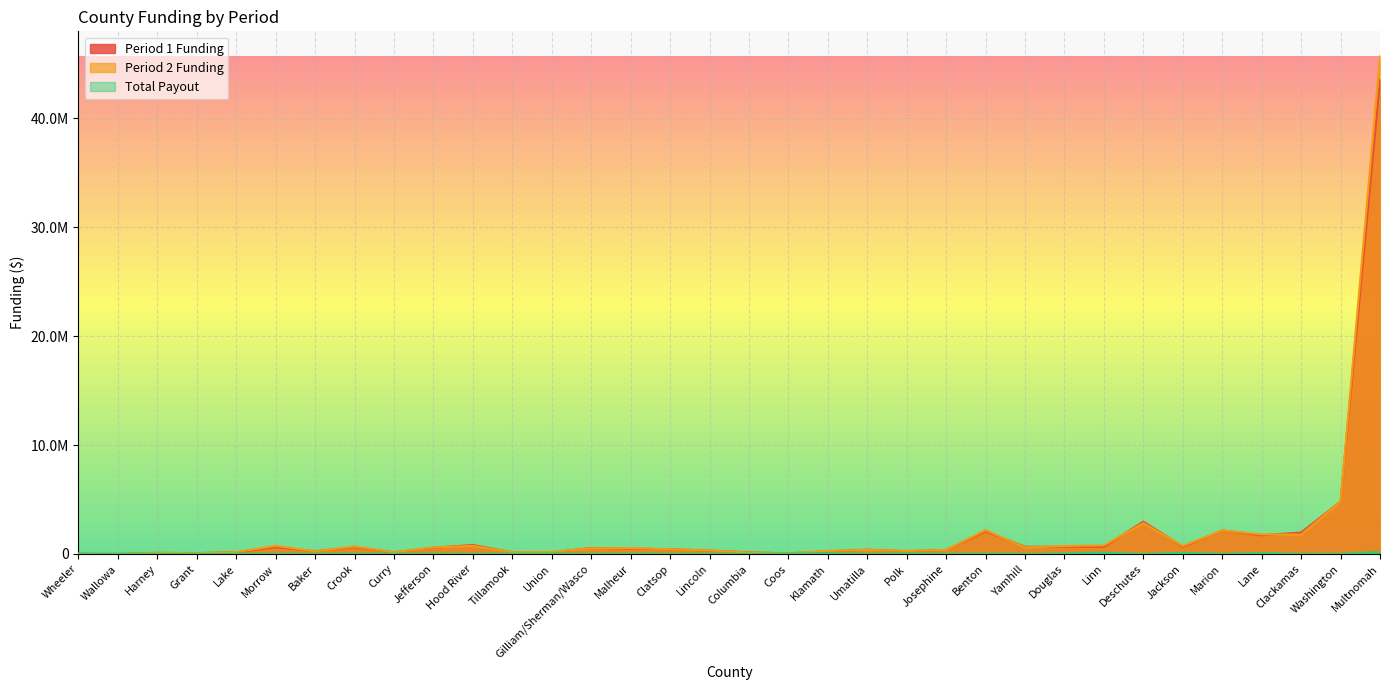

What is the sum of the Total Payout values at Columbia and Clatsop?

2250.0